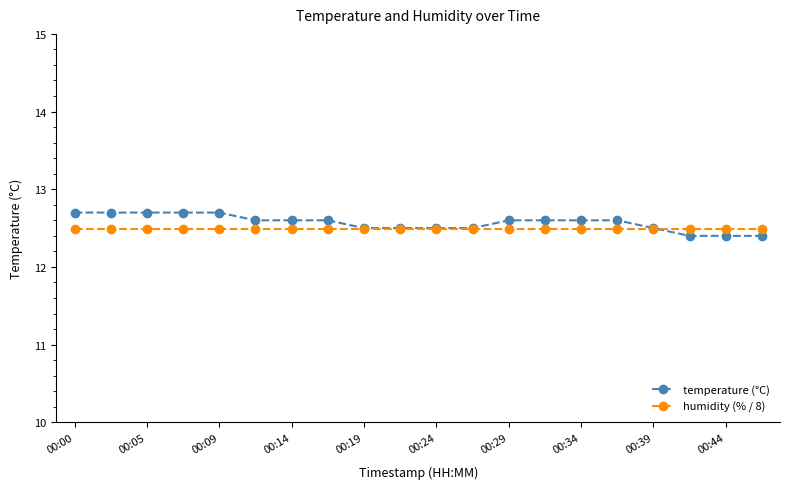

Which series has the largest range (max minus min)?

temperature (°C)